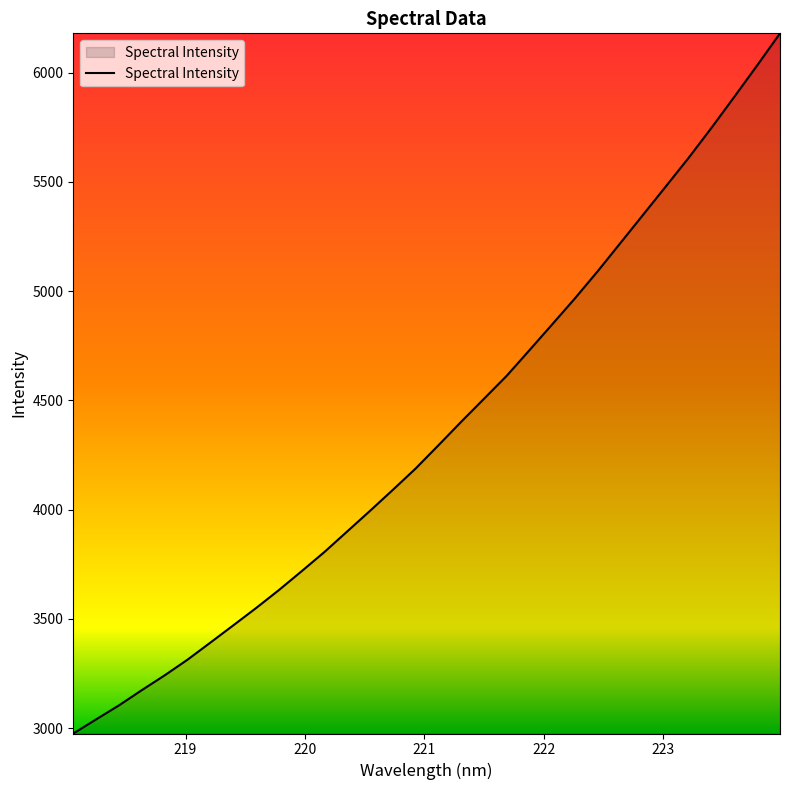

True or false: there are more than 1 points higher than both neighbors.

False